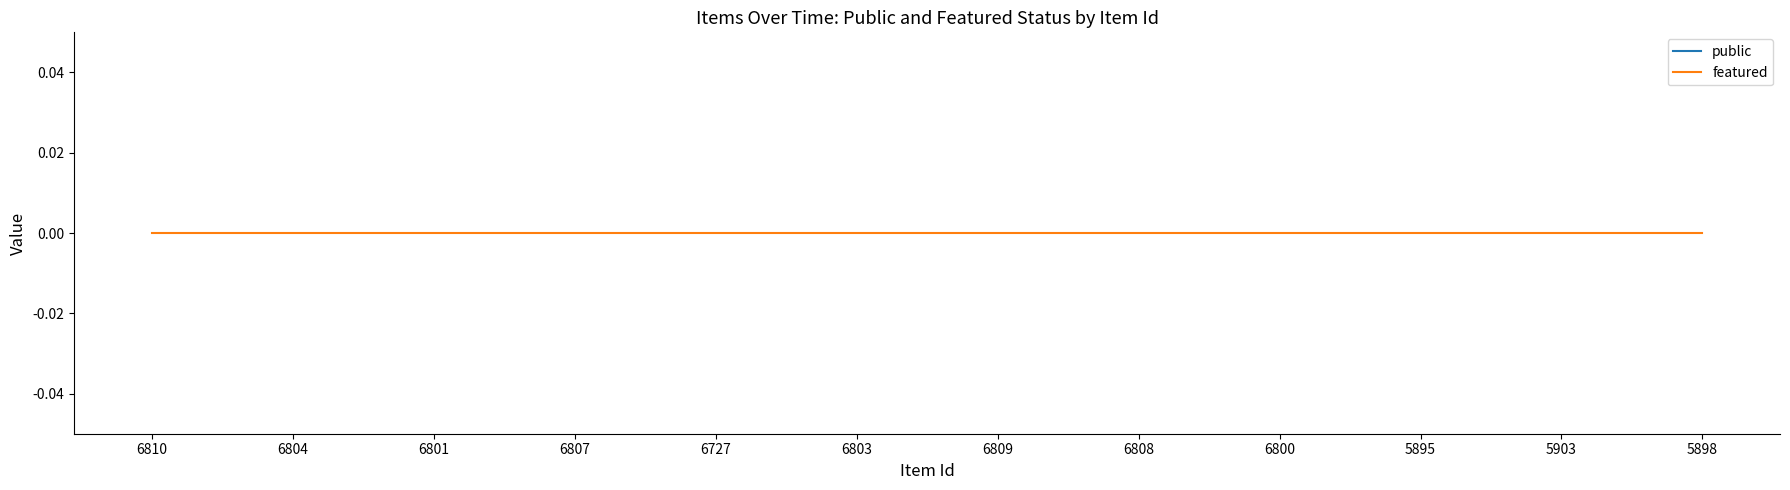

Which series has the widest spread of values?

public